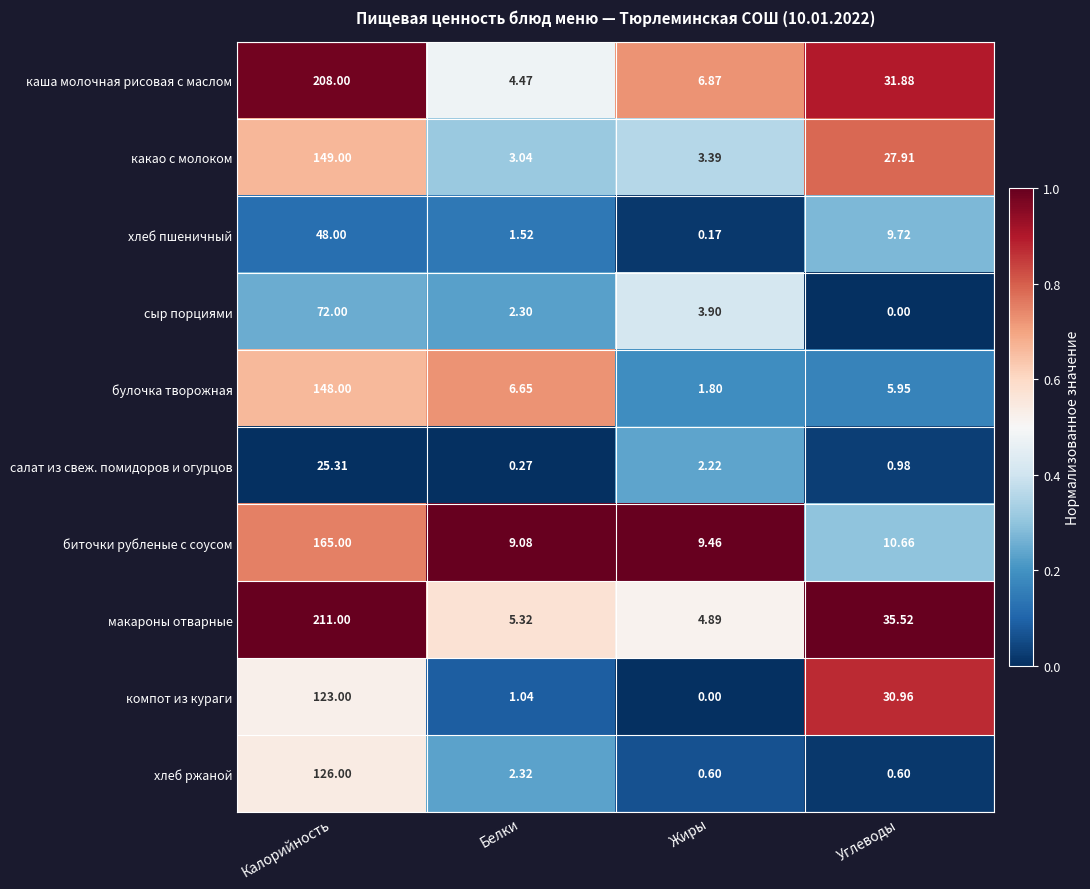

List the series in order of their peak value, lowest first.

салат из свеж. помидоров и огурцов, хлеб пшеничный, сыр порциями, компот из кураги, хлеб ржаной, булочка творожная, какао с молоком, биточки рубленые с соусом, каша молочная рисовая с маслом, макароны отварные